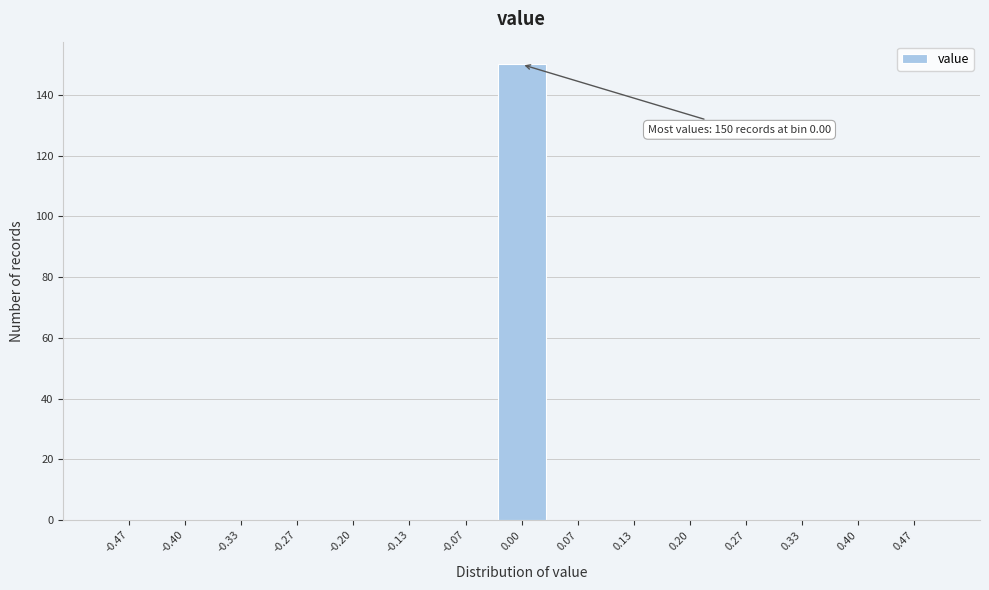

Which range on the x-axis has the tallest bar?

-0.03 to 0.03